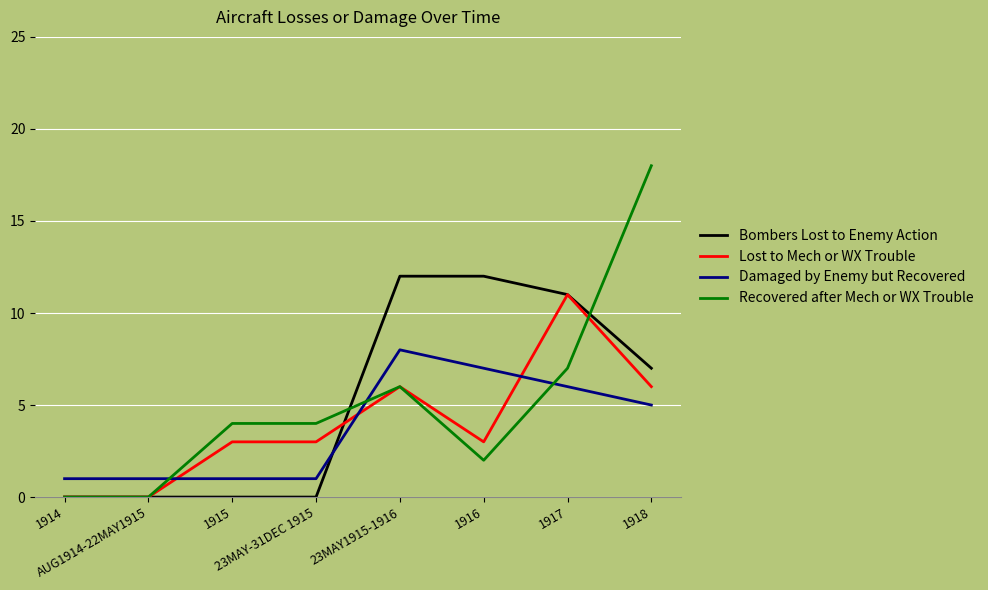

Reading left to right, transcribe all the data shown in this chart.

Bombers Lost to Enemy Action: 0	0	0	0	12	12	11	7
Lost to Mech or WX Trouble: 0	0	3	3	6	3	11	6
Damaged by Enemy but Recovered: 1	1	1	1	8	7	6	5
Recovered after Mech or WX Trouble: 0	0	4	4	6	2	7	18